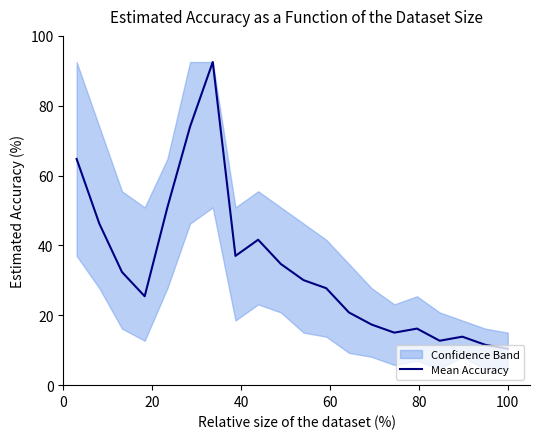

What is the highest value of the Mean Accuracy series?

92.5